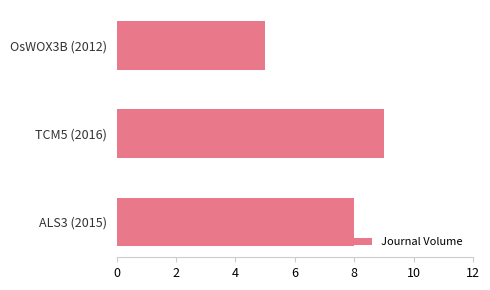

What is the difference between the maximum and minimum values?

4